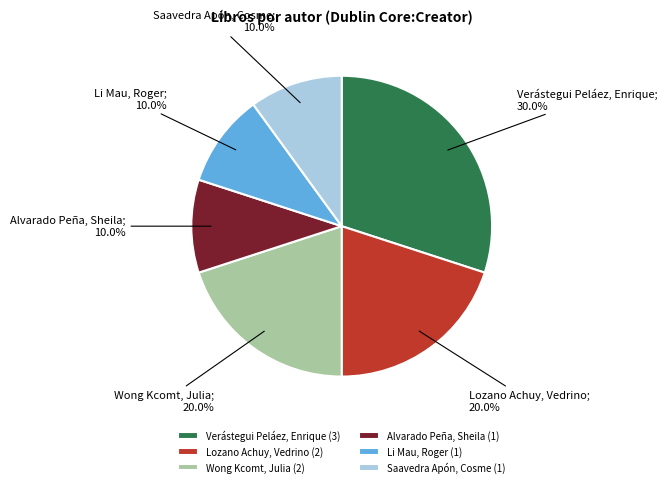

To the nearest percent, what is the combined percentage of Wong Kcomt, Julia and Saavedra Apón, Cosme?

30%